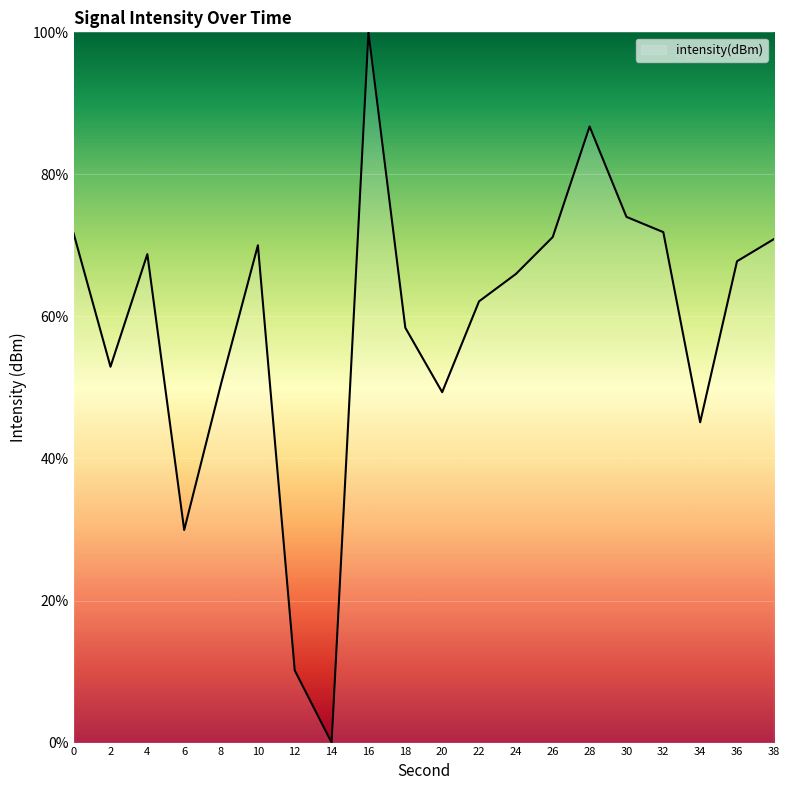

At which category does the chart reach its peak across all series?

16